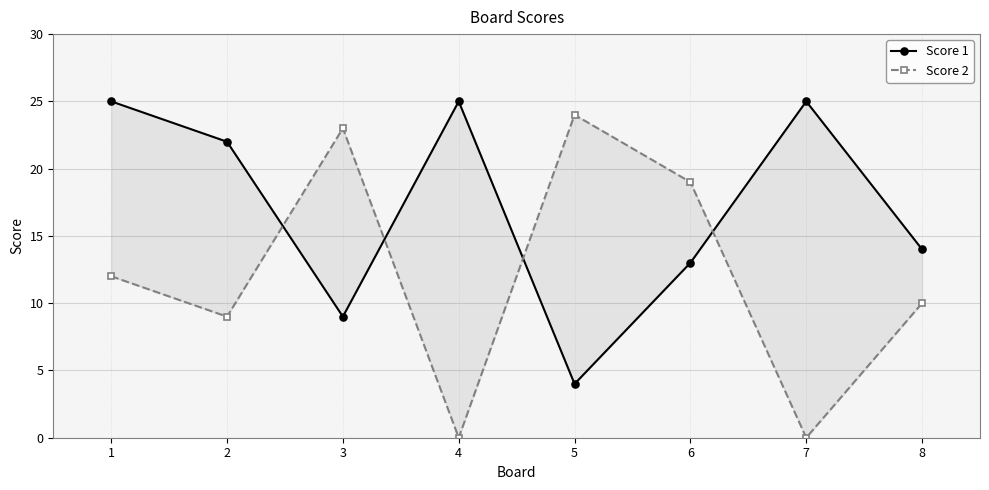

How many values in the Score 2 series exceed 12?

3